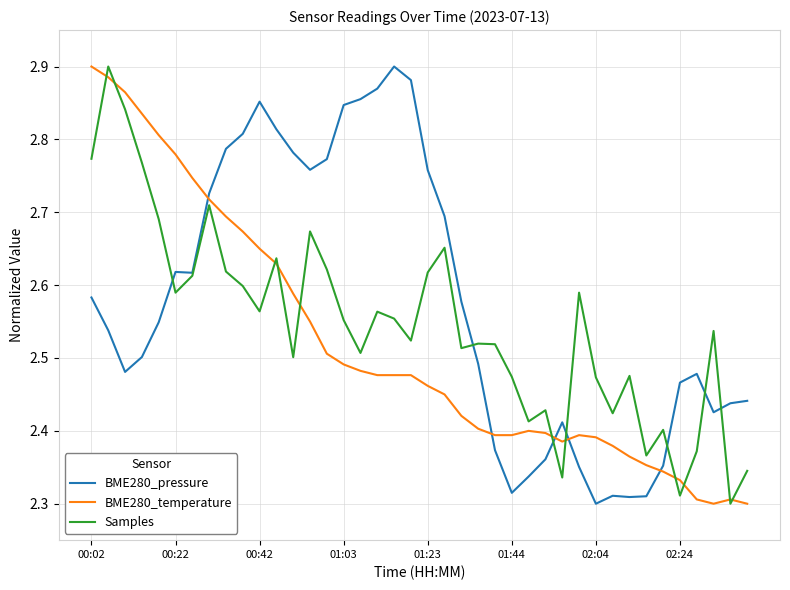

How many times do Samples and BME280_temperature cross each other?

11